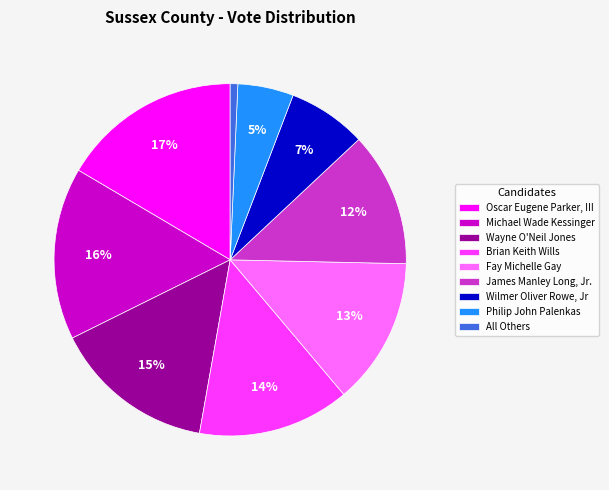

Which category has the biggest portion of the pie?

Oscar Eugene Parker, III